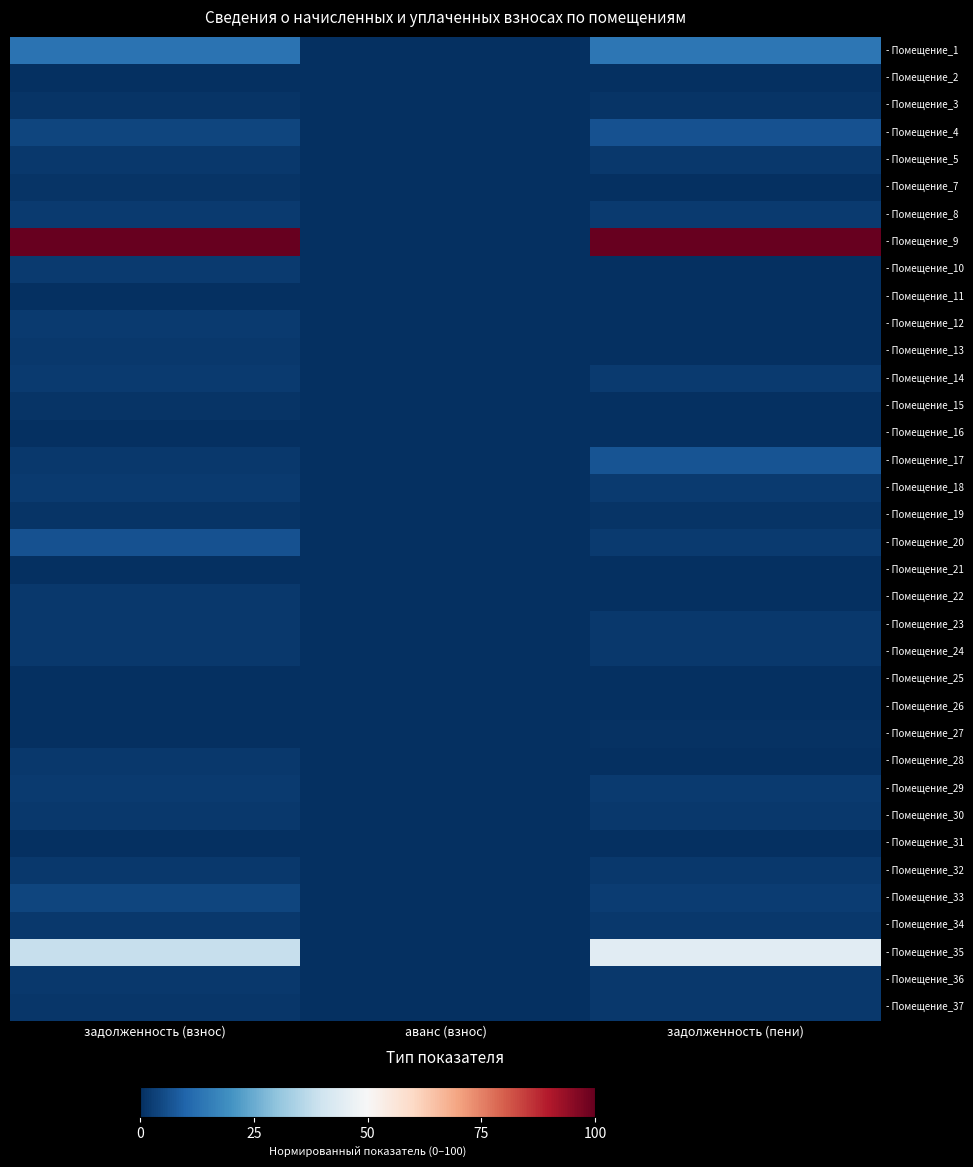

At which category does the chart reach its peak across all series?

задолженность (взнос)